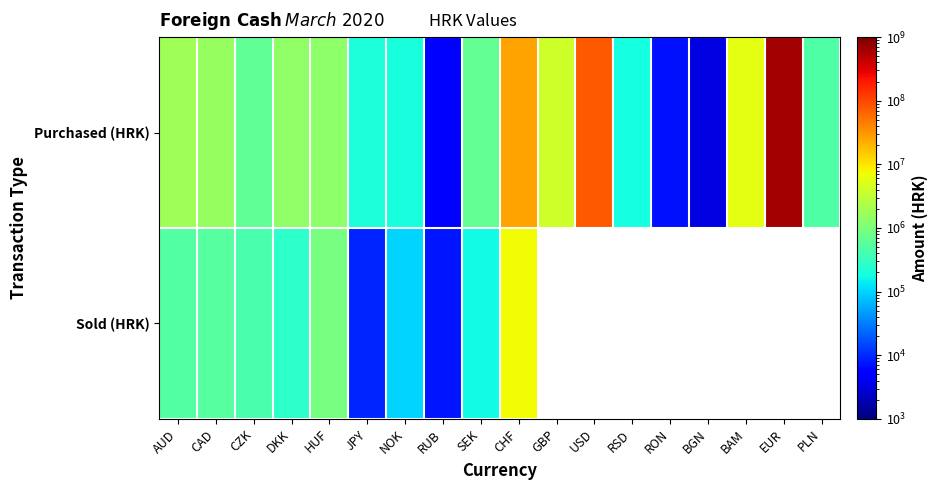

True or false: Sold (HRK) has a value of 9326.0 at JPY.

True